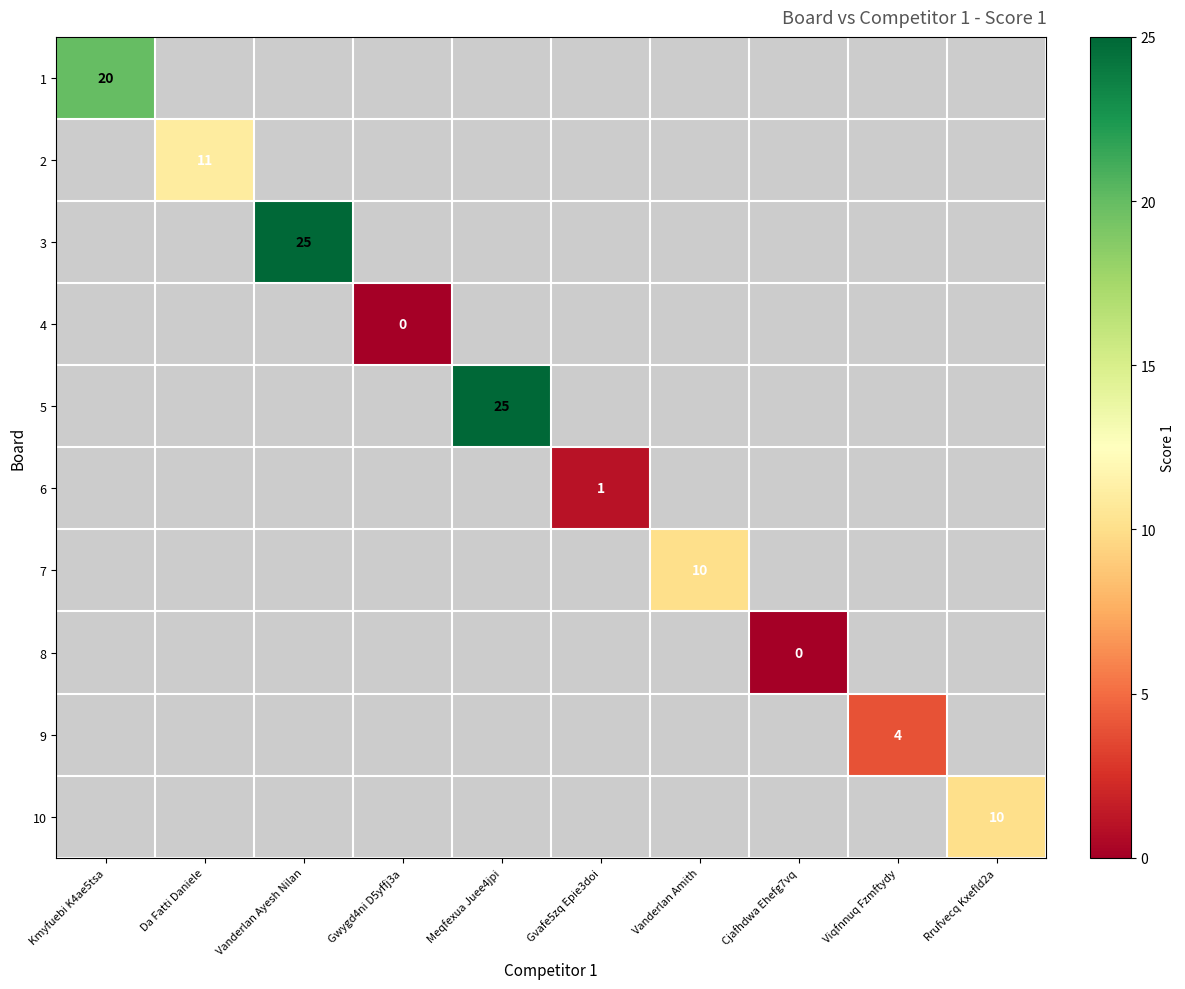

The value of 3 at Vanderlan Ayesh Nilan is 25. True or false?

True